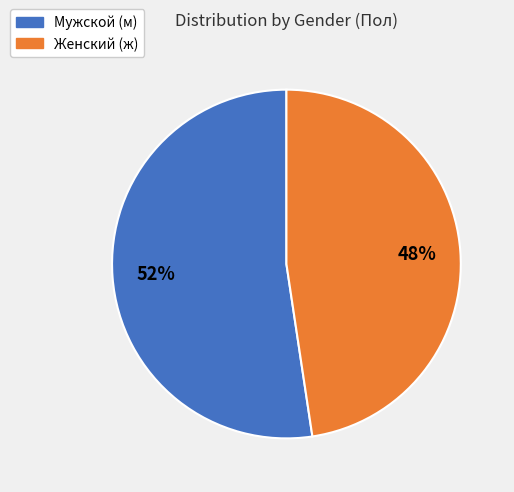

To the nearest percent, what is the average slice percentage?

50%